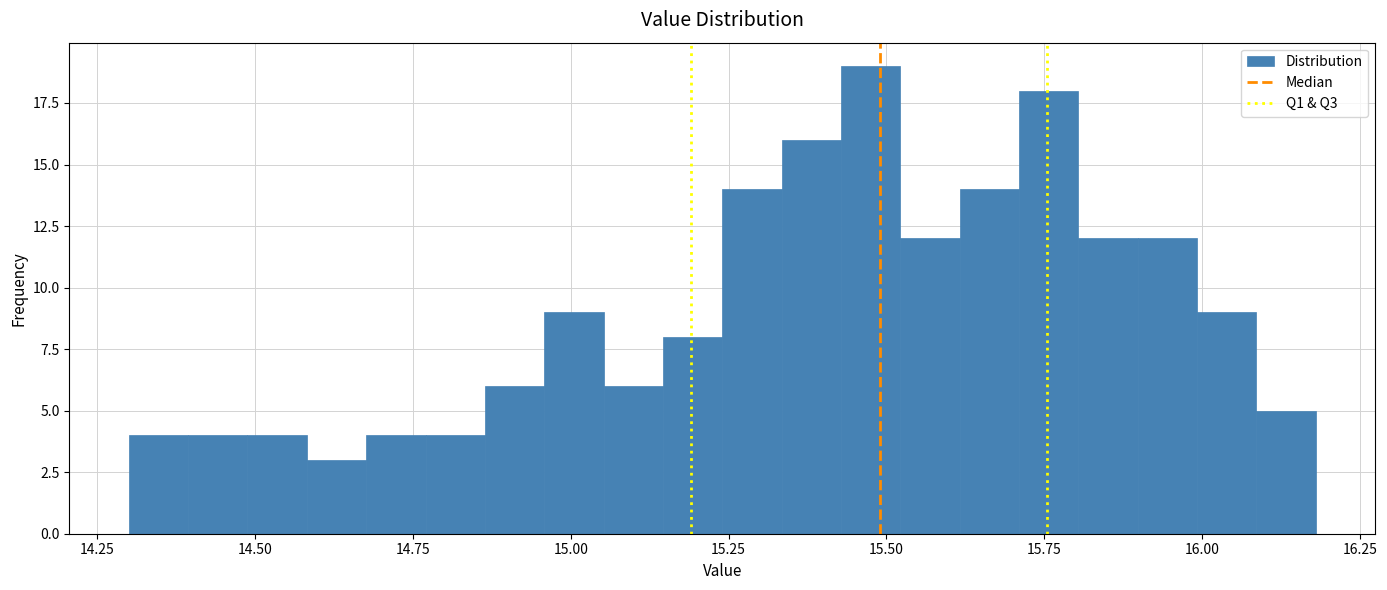

Around what value on the x-axis is the tallest bar? Give the approximate position of its centre, as read against the axis.

15.50